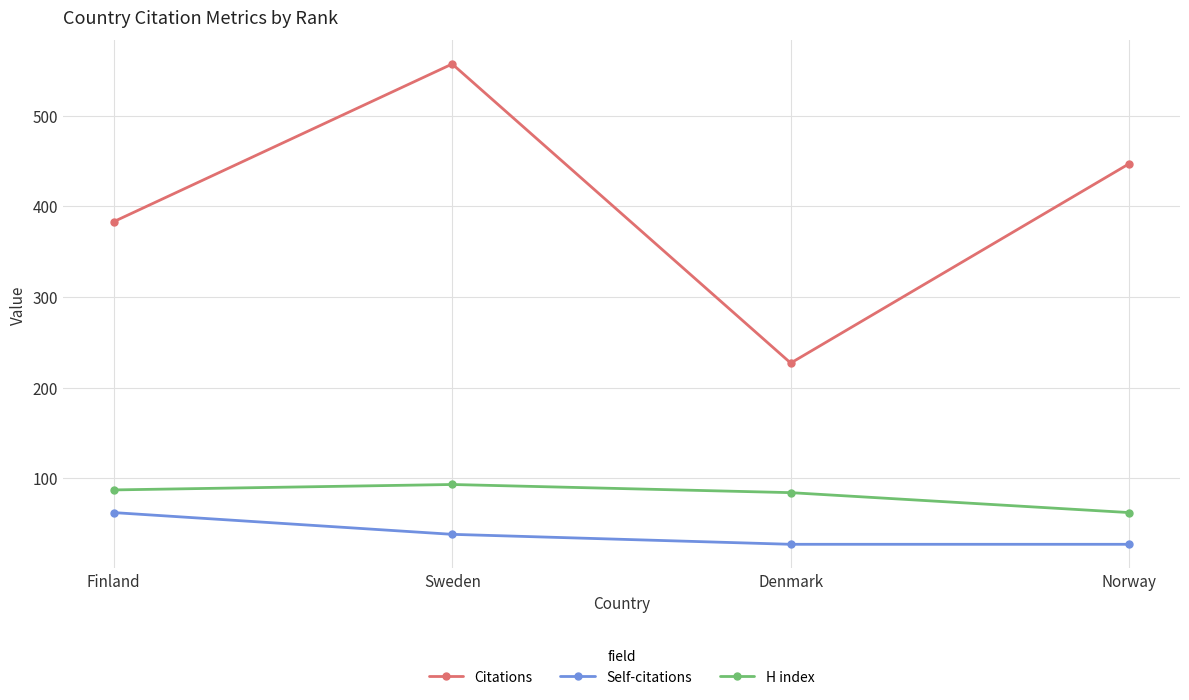

At which label is Citations closest to 392?

Finland